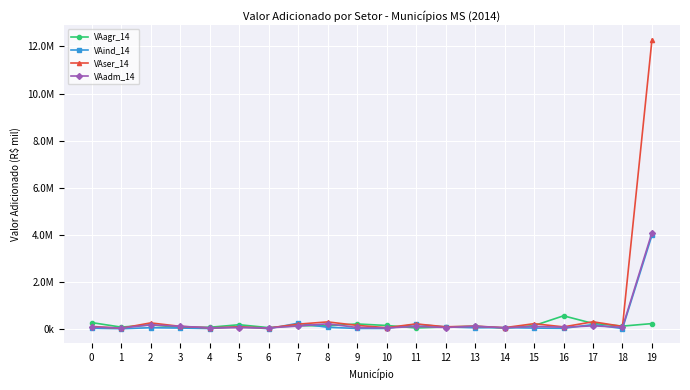

Is this an area chart (filled region under the line)?

No